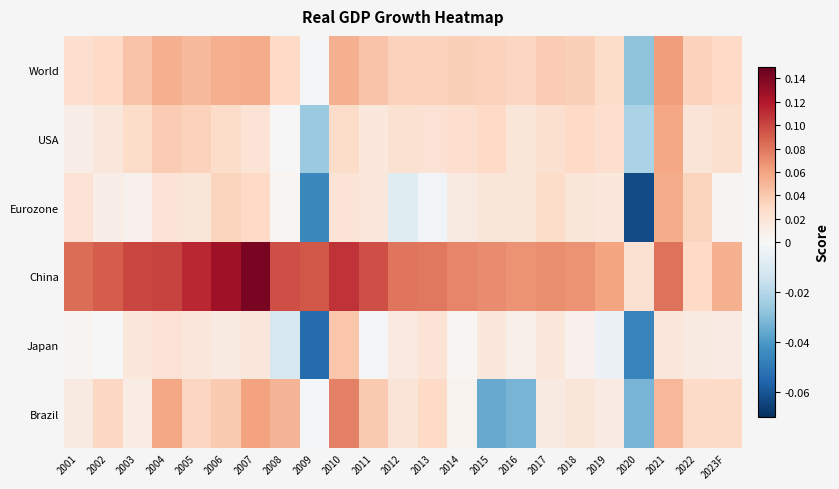

Which has a higher value, 2001 or 2014?

2014